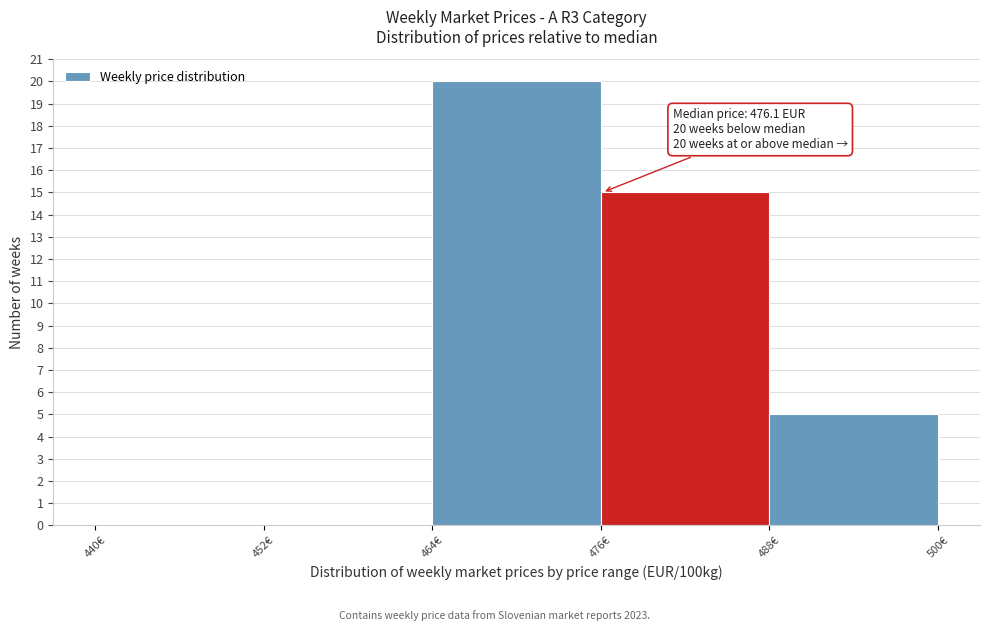

Over which range of the x-axis is the bar tallest?

464 to 476